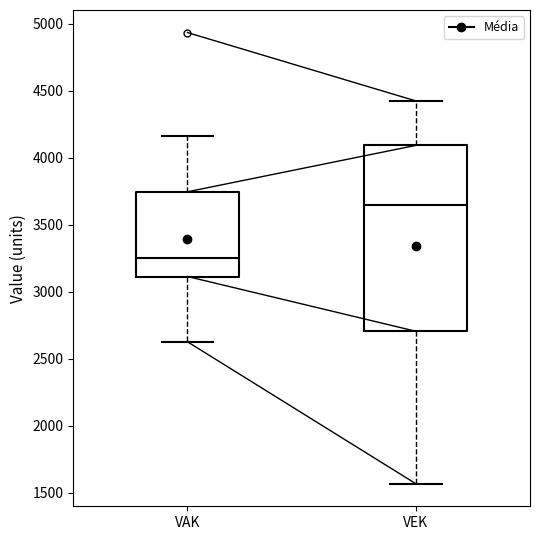

Where does the upper whisker of the box for VAK end on the y-axis? The values are not printed on the chart, so give them approximately, as read against the axis.

4150